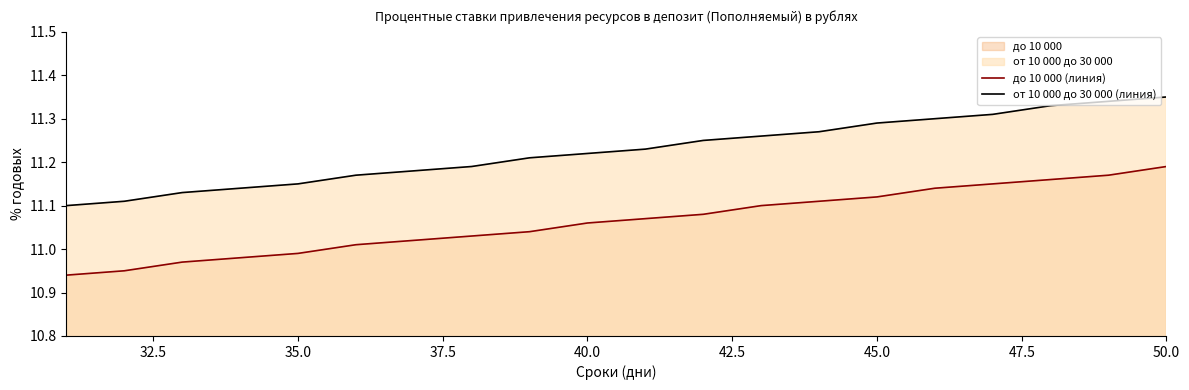

What is the difference between the maximum and second lowest values in the до 10 000 (линия) series?

0.2